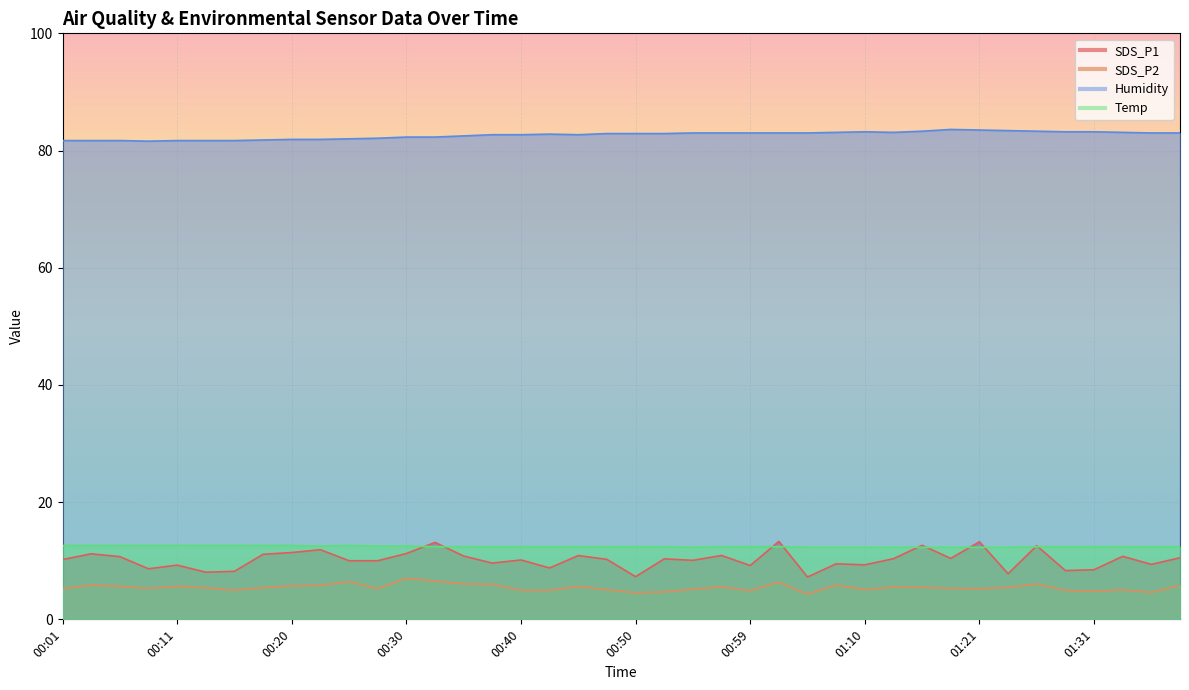

Reading left to right, extract all data points from this chart.

SDS_P1: 10.2	11.2	10.7	8.6	9.2	8.1	8.2	11.1	11.4	11.9	10.0	10.0	11.2	13.1	10.8	9.6	10.1	8.8	10.9	10.2	7.3	10.3	10.1	10.9	9.2	13.3	7.2	9.5	9.3	10.3	12.6	10.4	13.2	7.8	12.6	8.3	8.5	10.8	9.4	10.5
SDS_P2: 5.2	5.8	5.7	5.3	5.7	5.4	5.0	5.4	5.7	5.8	6.4	5.2	7.0	6.5	6.0	6.0	5.0	5.0	5.6	5.0	4.5	4.7	5.1	5.5	4.9	6.3	4.3	5.8	5.0	5.5	5.5	5.3	5.2	5.5	6.0	5.0	4.8	5.0	4.6	5.8
Humidity: 81.7	81.7	81.7	81.6	81.7	81.7	81.7	81.8	81.9	81.9	82.0	82.1	82.3	82.3	82.5	82.7	82.7	82.8	82.7	82.9	82.9	82.9	83.0	83.0	83.0	83.0	83.0	83.1	83.2	83.1	83.3	83.6	83.5	83.4	83.3	83.2	83.2	83.1	83.0	83.0
Temp: 12.6	12.6	12.6	12.6	12.6	12.6	12.6	12.6	12.6	12.5	12.6	12.5	12.5	12.4	12.4	12.4	12.4	12.4	12.4	12.4	12.4	12.4	12.3	12.4	12.4	12.4	12.3	12.3	12.3	12.3	12.3	12.3	12.3	12.3	12.4	12.4	12.4	12.4	12.4	12.4